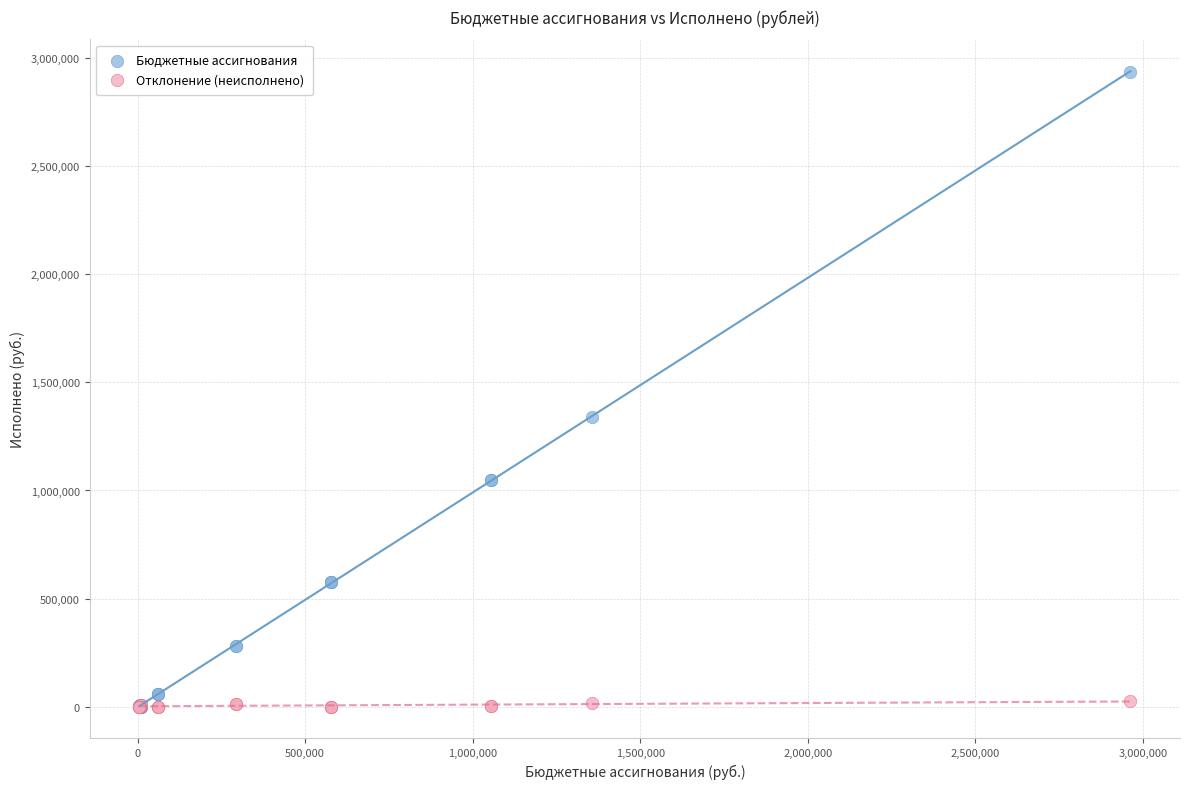

In the Бюджетные ассигнования series, what Y value is closest to 1467818?

1338002.2